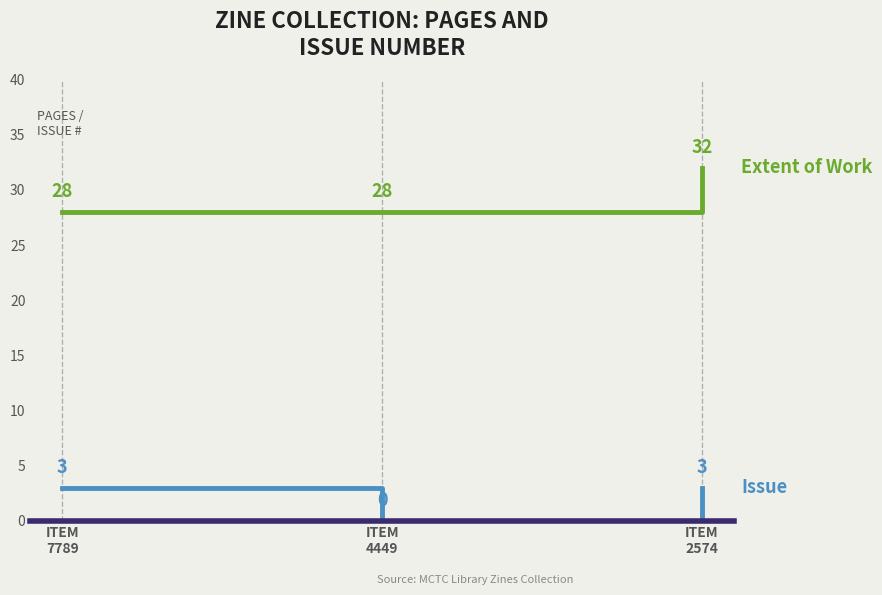

Reading left to right, list all the values displayed in this chart.

Extent of Work: ITEM
7789=28	ITEM
4449=28	ITEM
2574=32
Issue: ITEM
7789=3	ITEM
4449=0	ITEM
2574=3